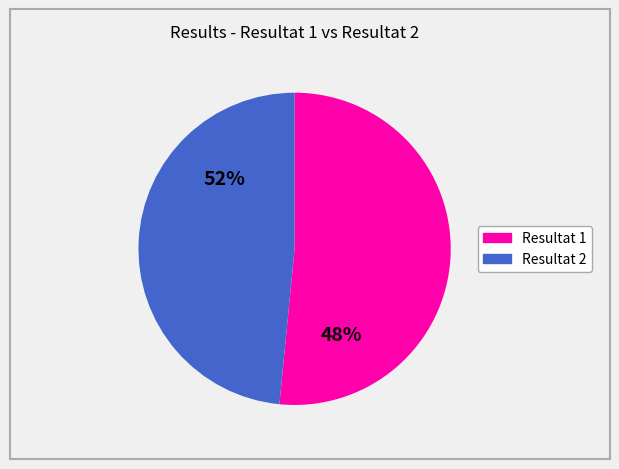

Between Resultat 1 and Resultat 2, which is larger?

Resultat 1